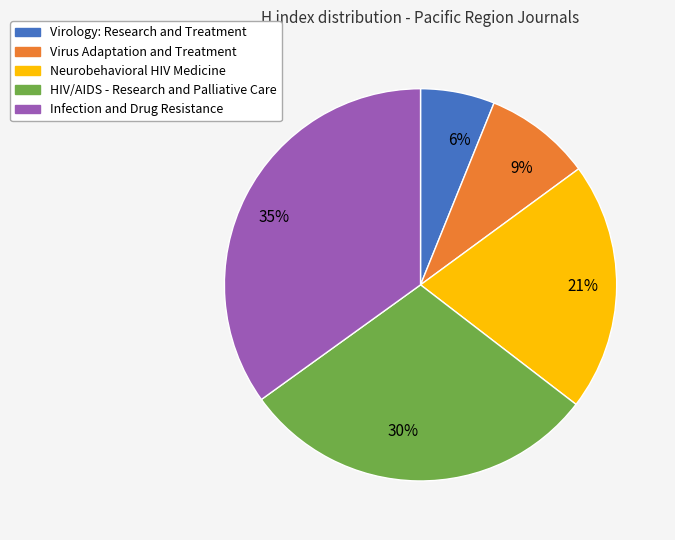

Is there a majority slice in this chart?

No